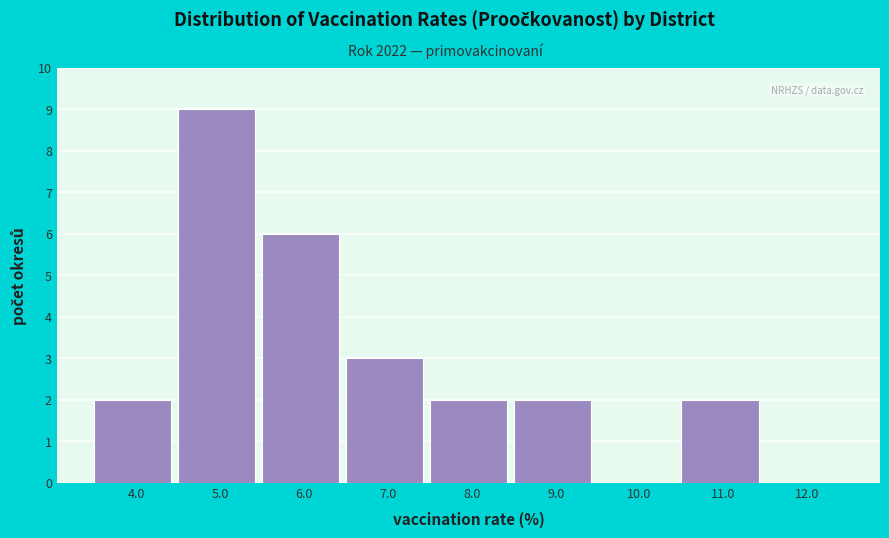

Reading right to left, what are all the values shown in this chart?

12.0=0	11.0=2	10.0=0	9.0=2	8.0=2	7.0=3	6.0=6	5.0=9	4.0=2